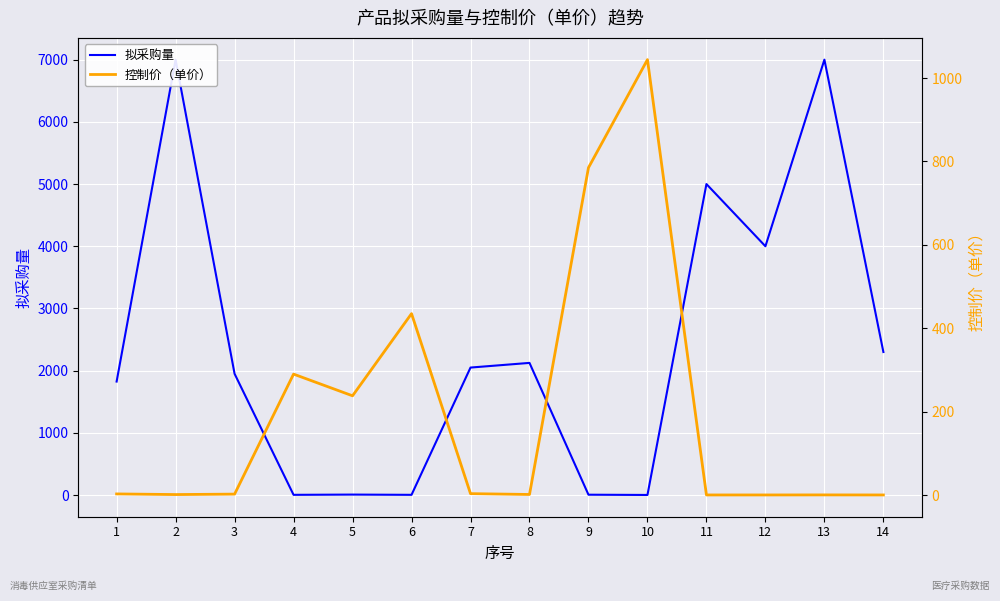

True or false: 控制价（单价） has more than 1 interior local peaks.

True